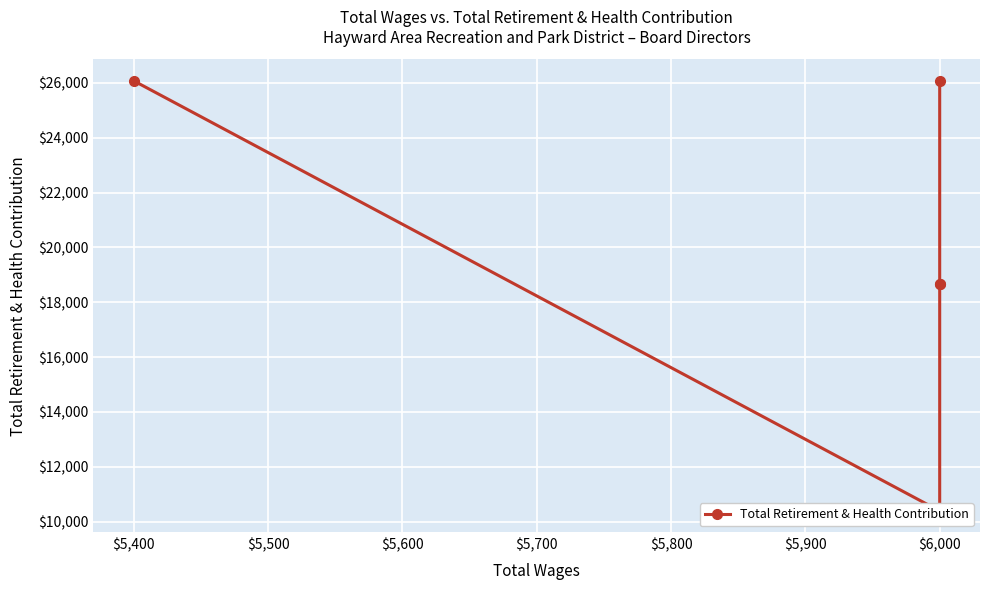

How many lines are shown in the chart?

1